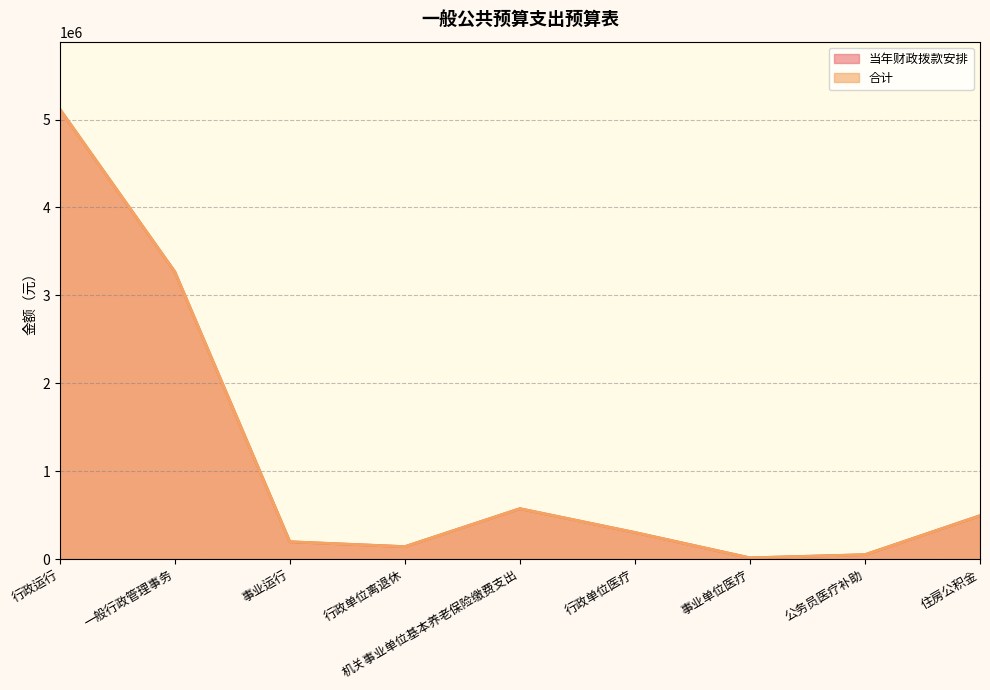

At 一般行政管理事务, list the series in order from largest to smallest.

当年财政拨款安排, 合计